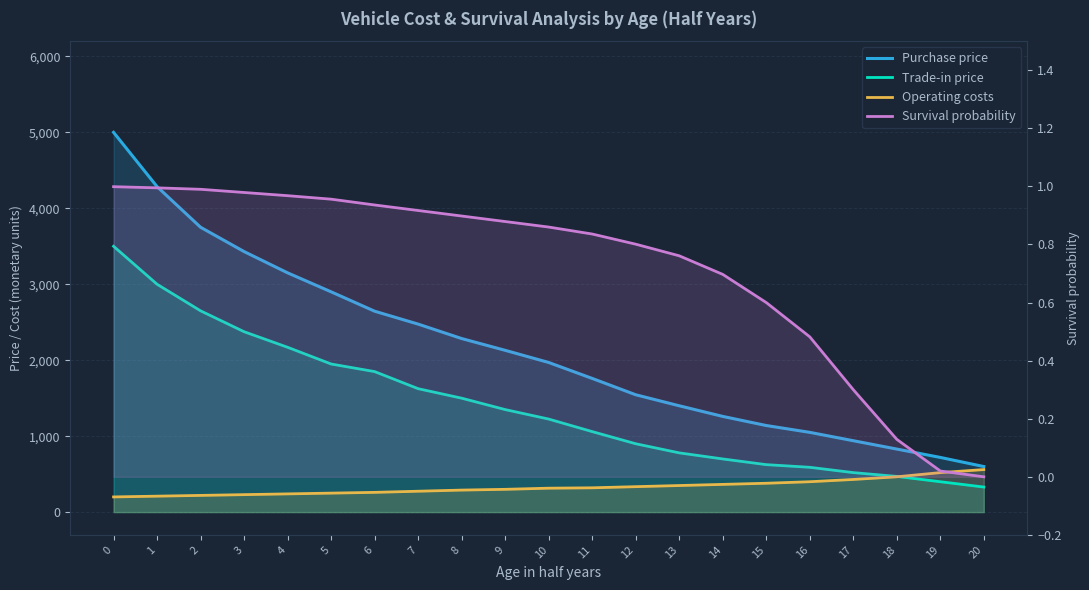

The Operating costs series shows 312.6 at 2. True or false?

False